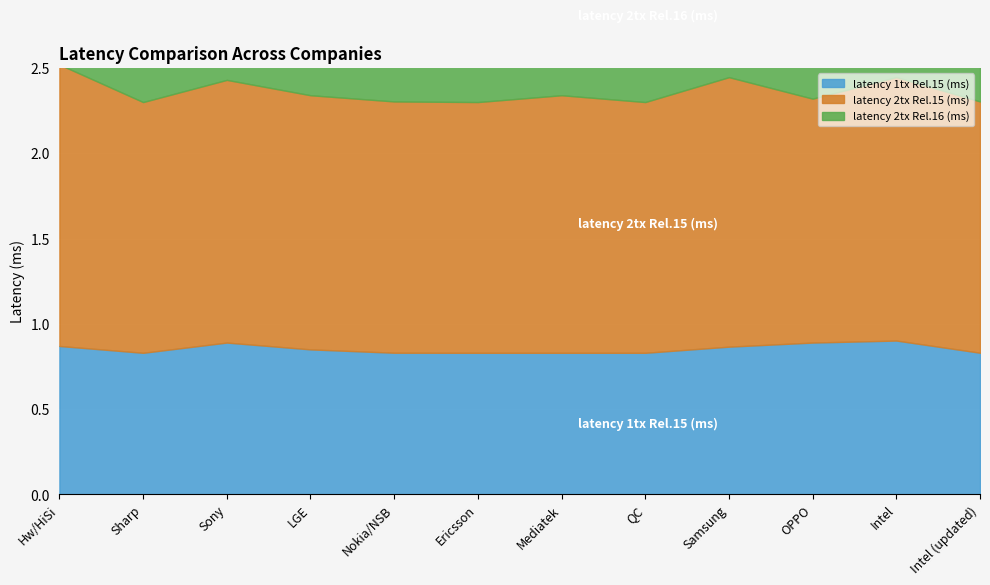

What is the spread (max minus min) of values at OPPO?

0.5